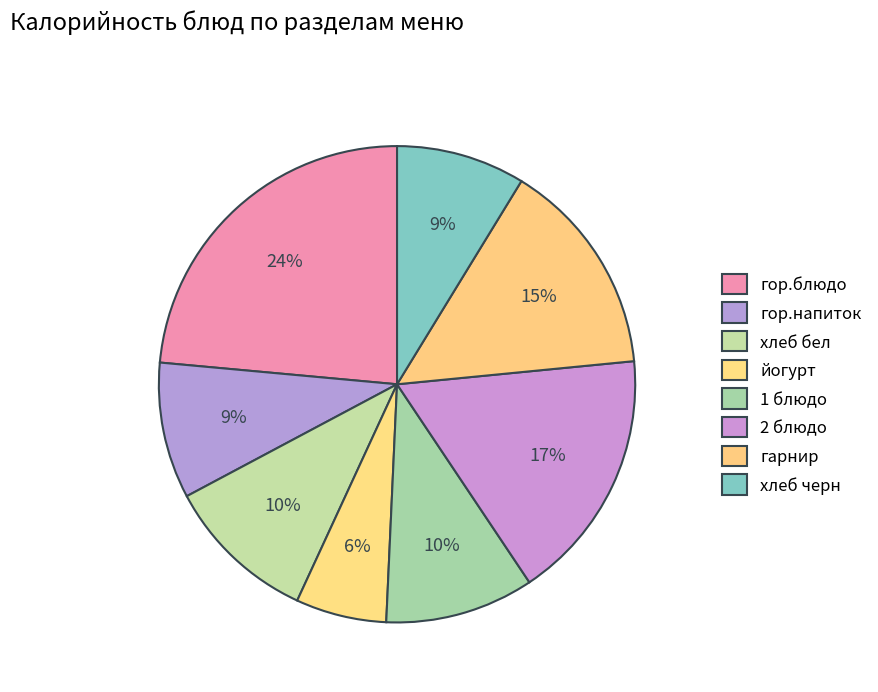

Count the number of slices in the pie.

8